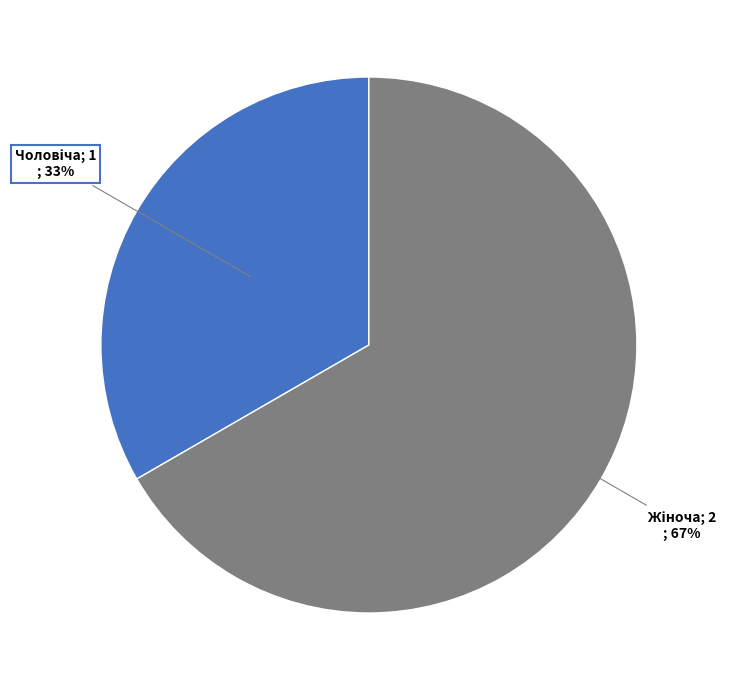

Count the number of slices in the pie.

2